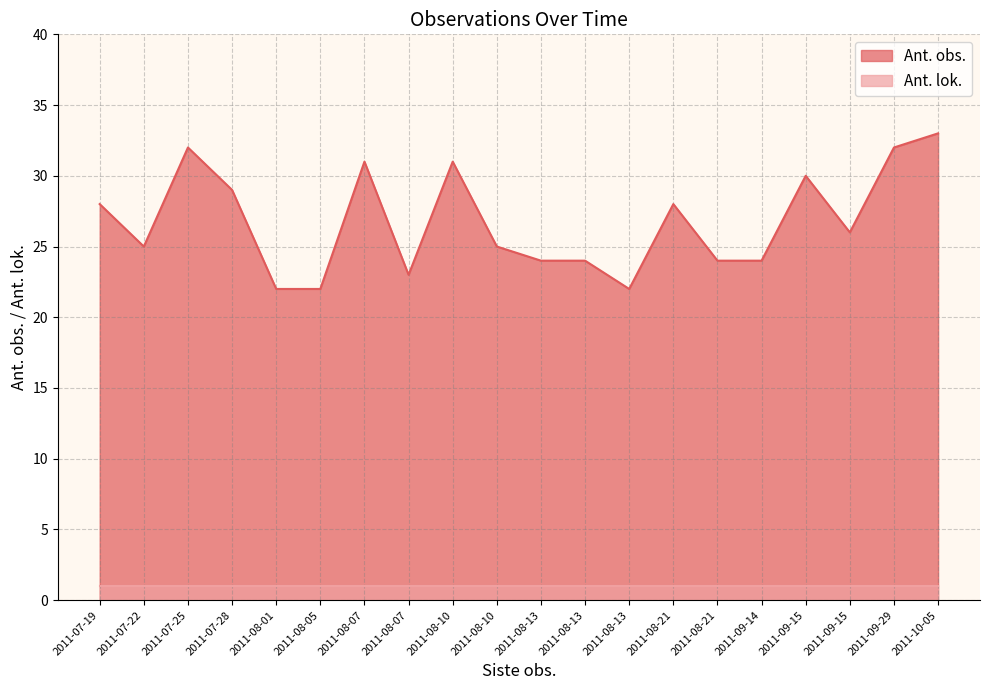

Which series changed the most between 2011-07-25 and 2011-08-01?

Ant. obs.